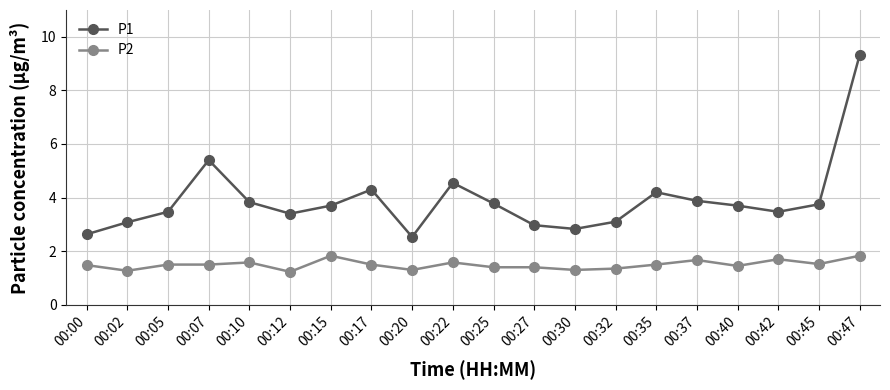

Rank the series by their maximum value, from lowest to highest.

P2, P1